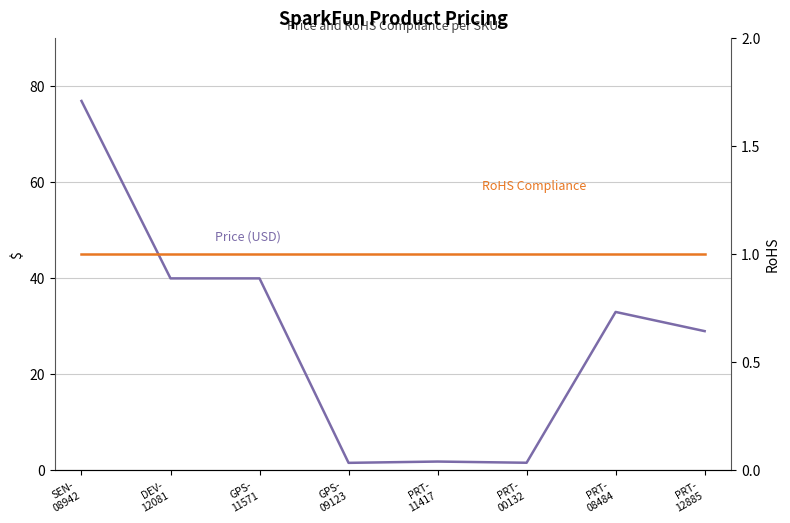

Where is Price (USD) nearest to the value 39?

DEV-
12081